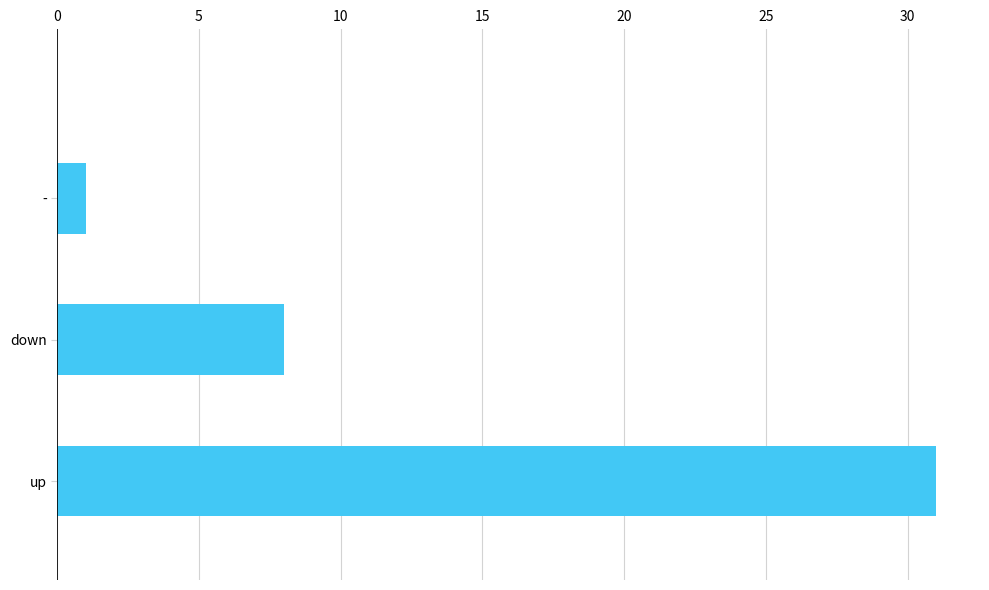

Does the chart contain any negative values?

No